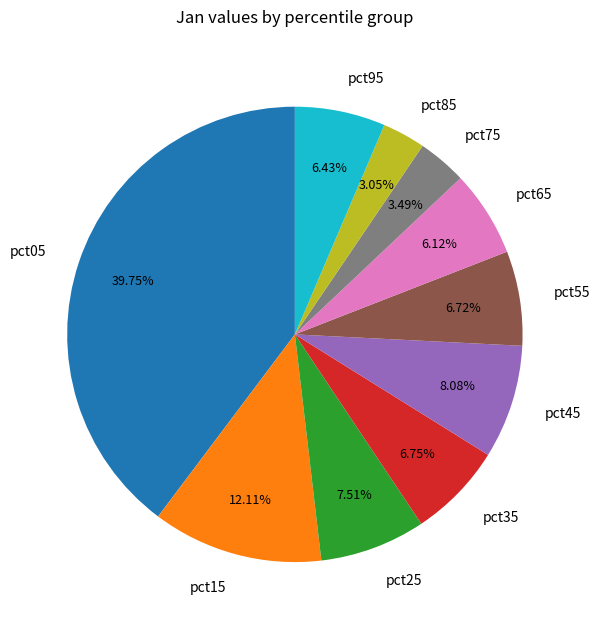

How many slices are in this pie chart?

10